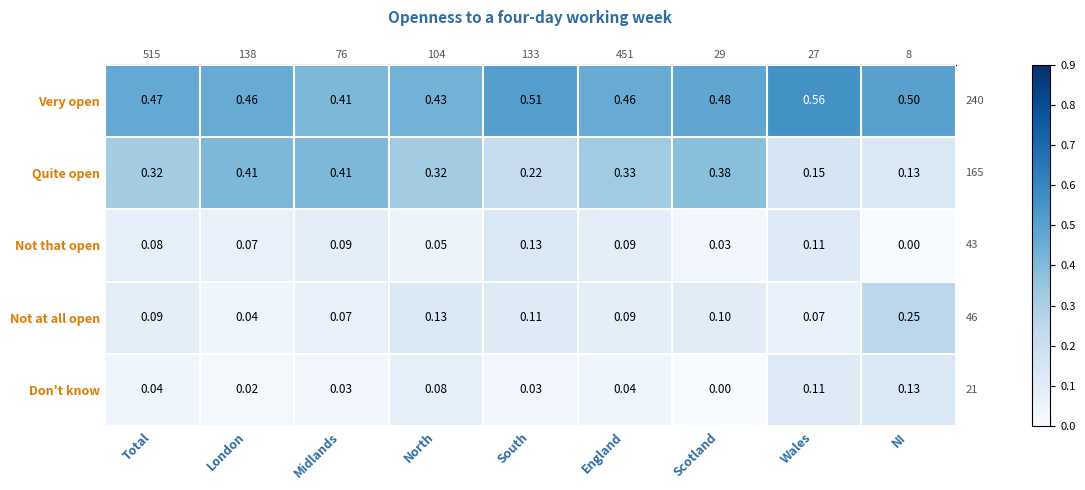

Which series has the largest range (max minus min)?

Quite open